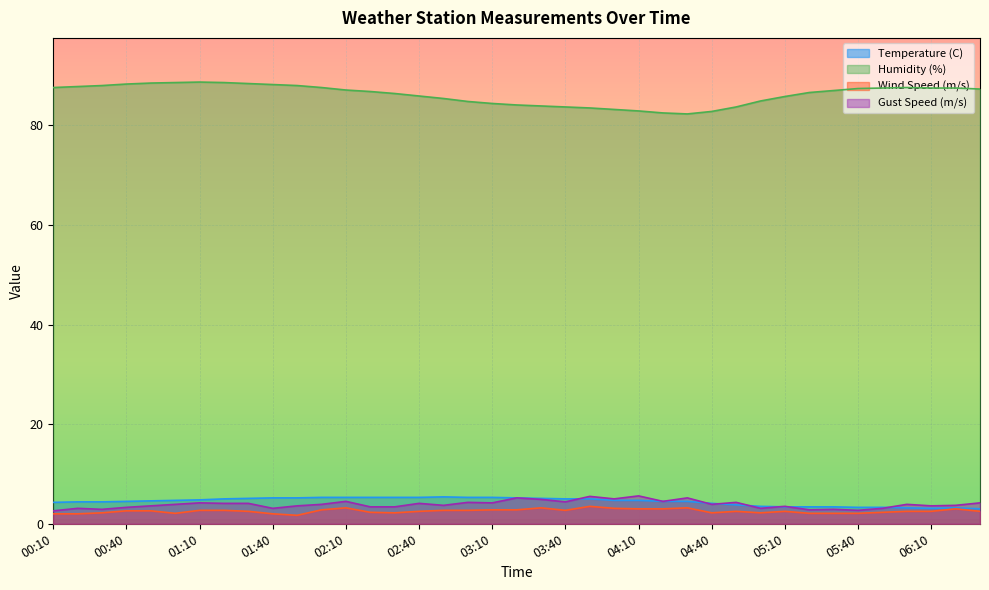

True or false: Wind Speed (m/s) has a value of 1.3 at 00:20.

False